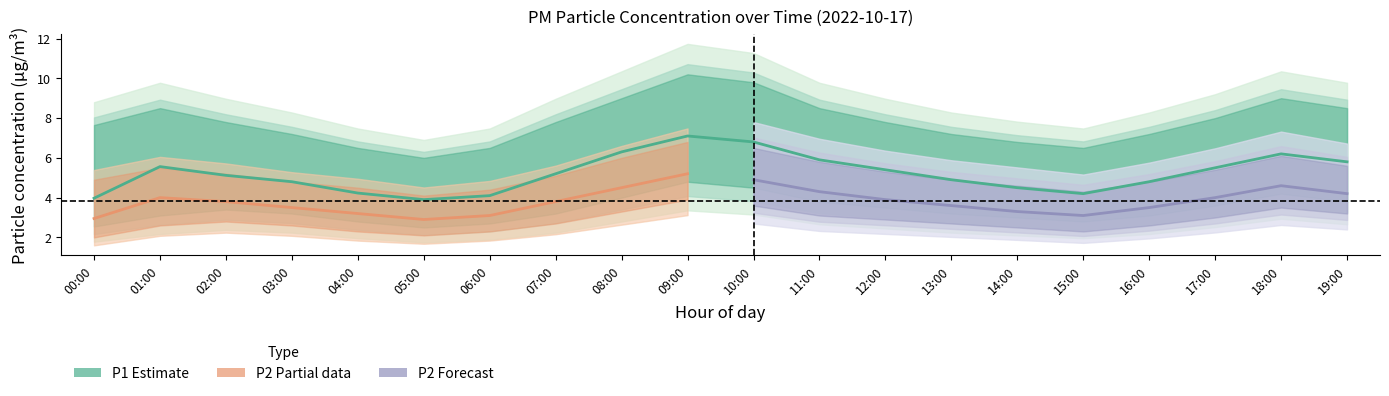

At which category is the sum across all series the highest?

09:00